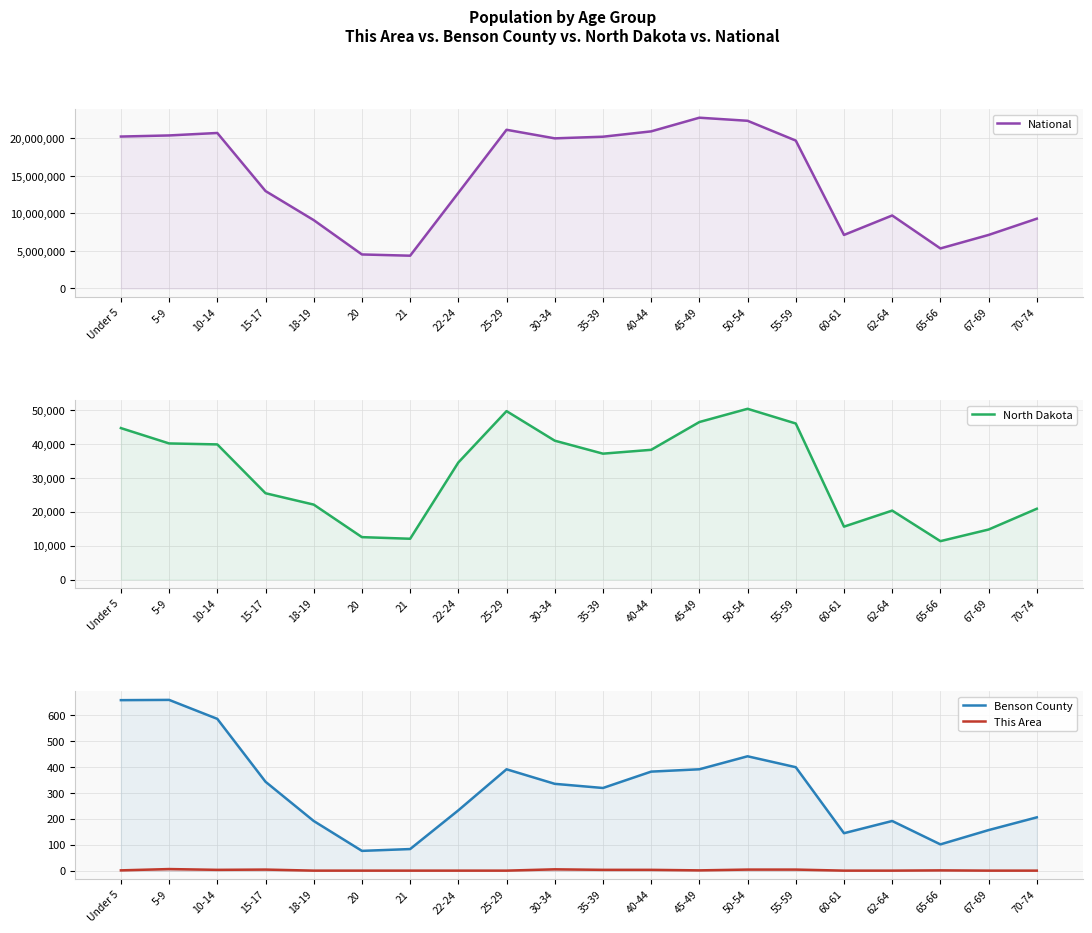

Where does the North Dakota series first go above 37065?

Under 5